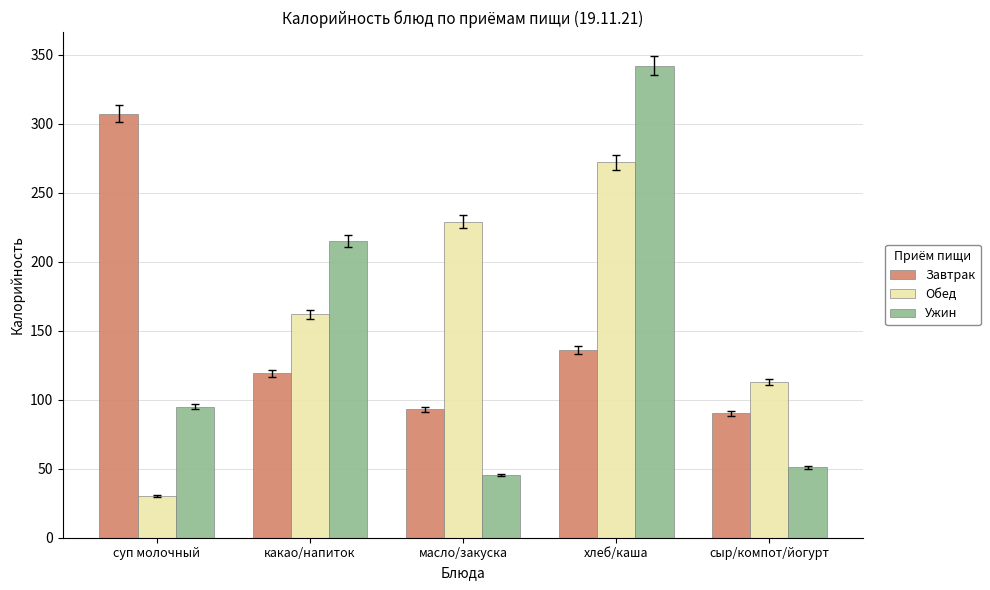

Which category has the lowest value in the Завтрак series?

сыр/компот/йогурт